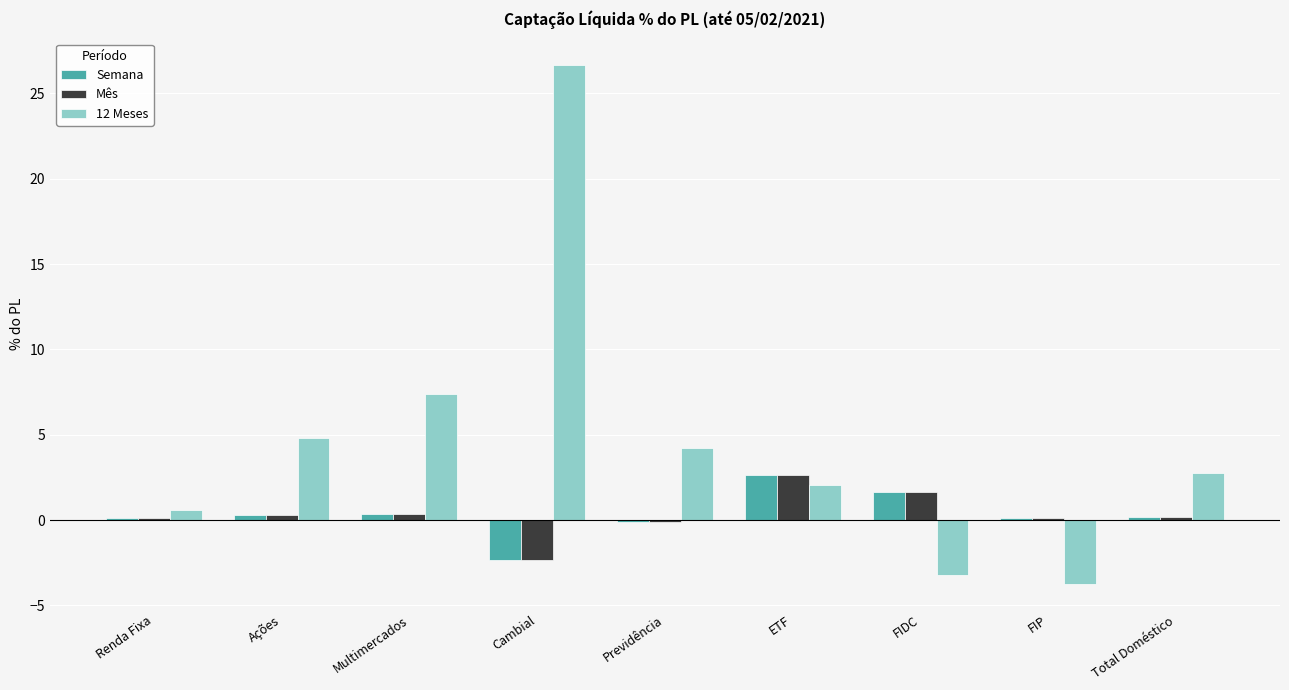

How many bars are there in each group?

3